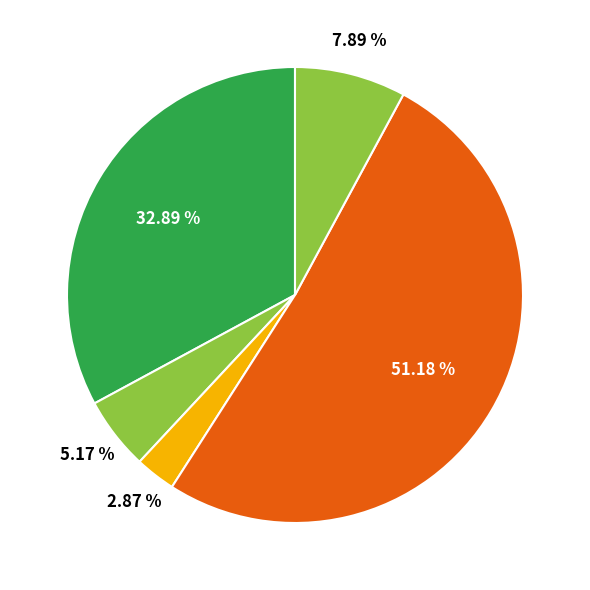

How many slices are in this pie chart?

5